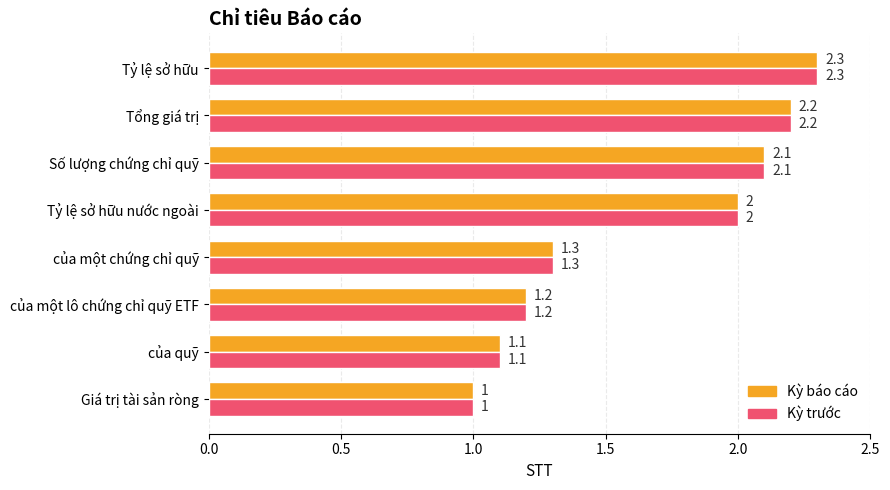

What is the total value across all series at Tổng giá trị?

4.4